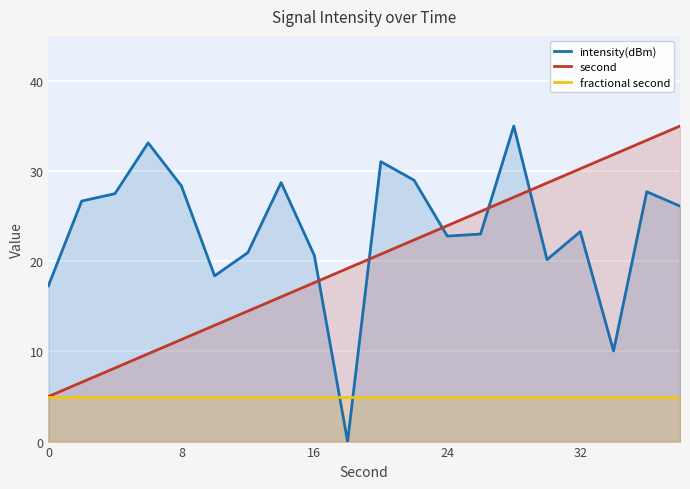

What is the maximum value for intensity(dBm)?

35.0